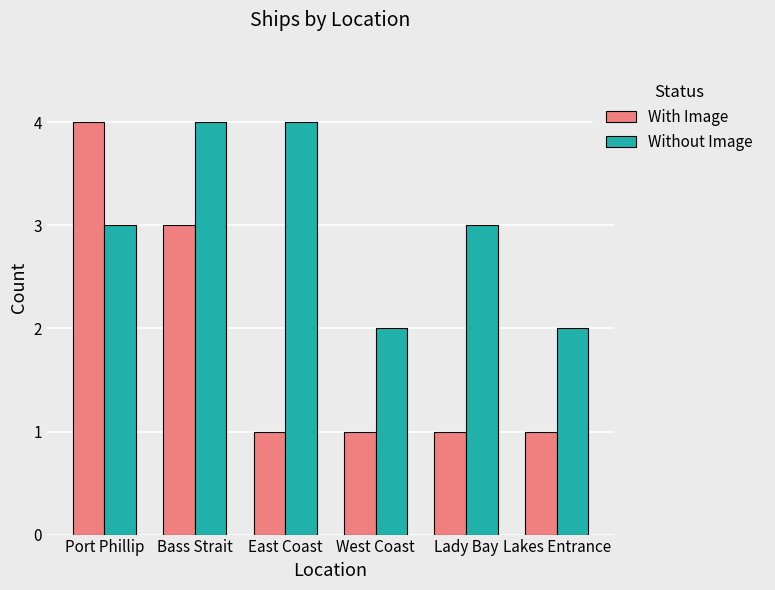

Reading left to right, what are all the values shown in this chart?

With Image: 4	3	1	1	1	1
Without Image: 3	4	4	2	3	2